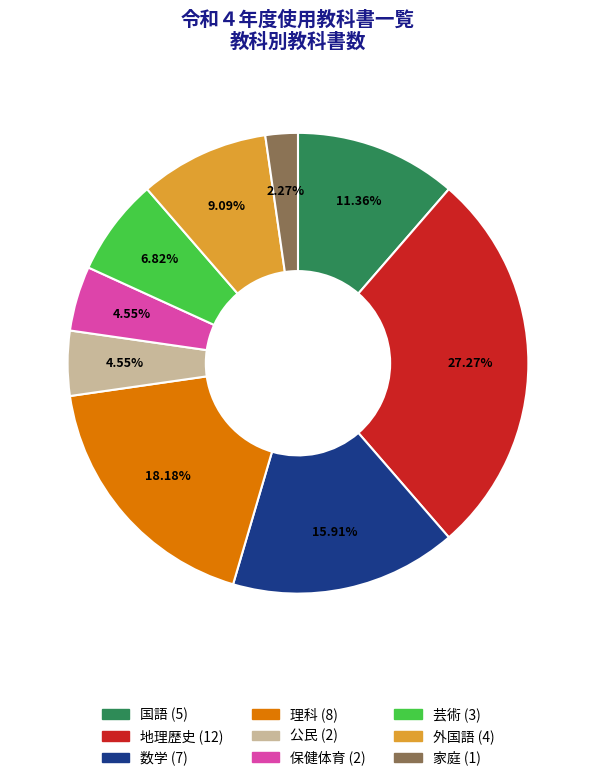

Count the number of slices in the pie.

9